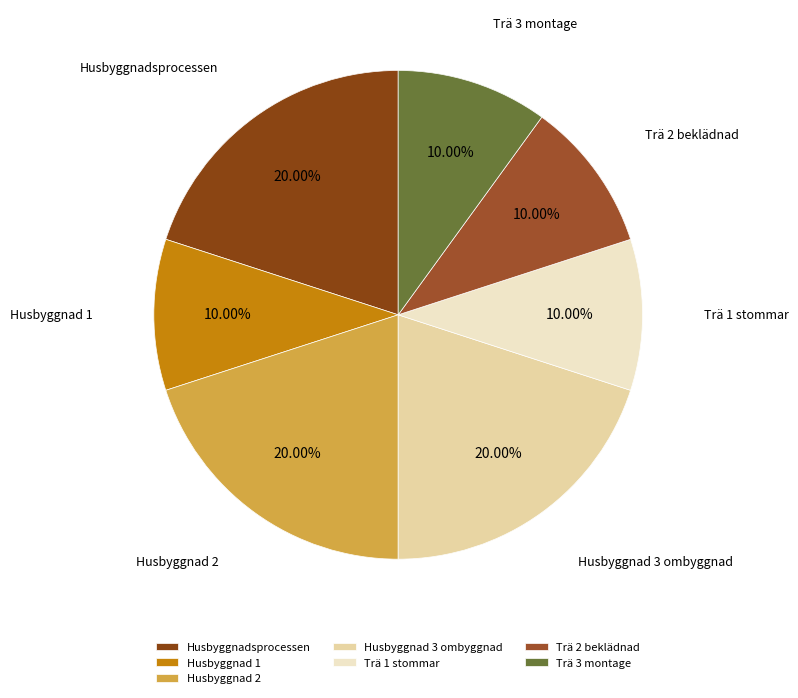

What percentage is the Husbyggnad 3 ombyggnad slice, to the nearest percent?

20%